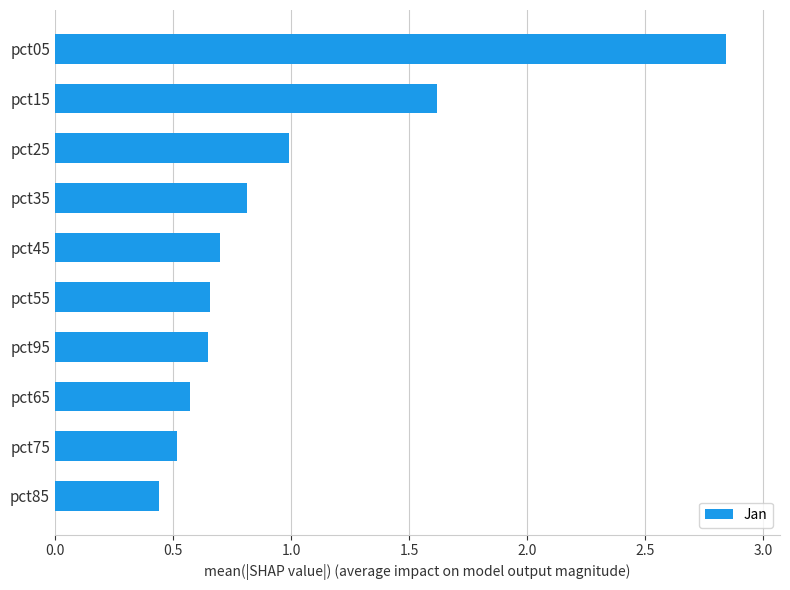

What is the label of the 5th bar from the bottom?

pct55